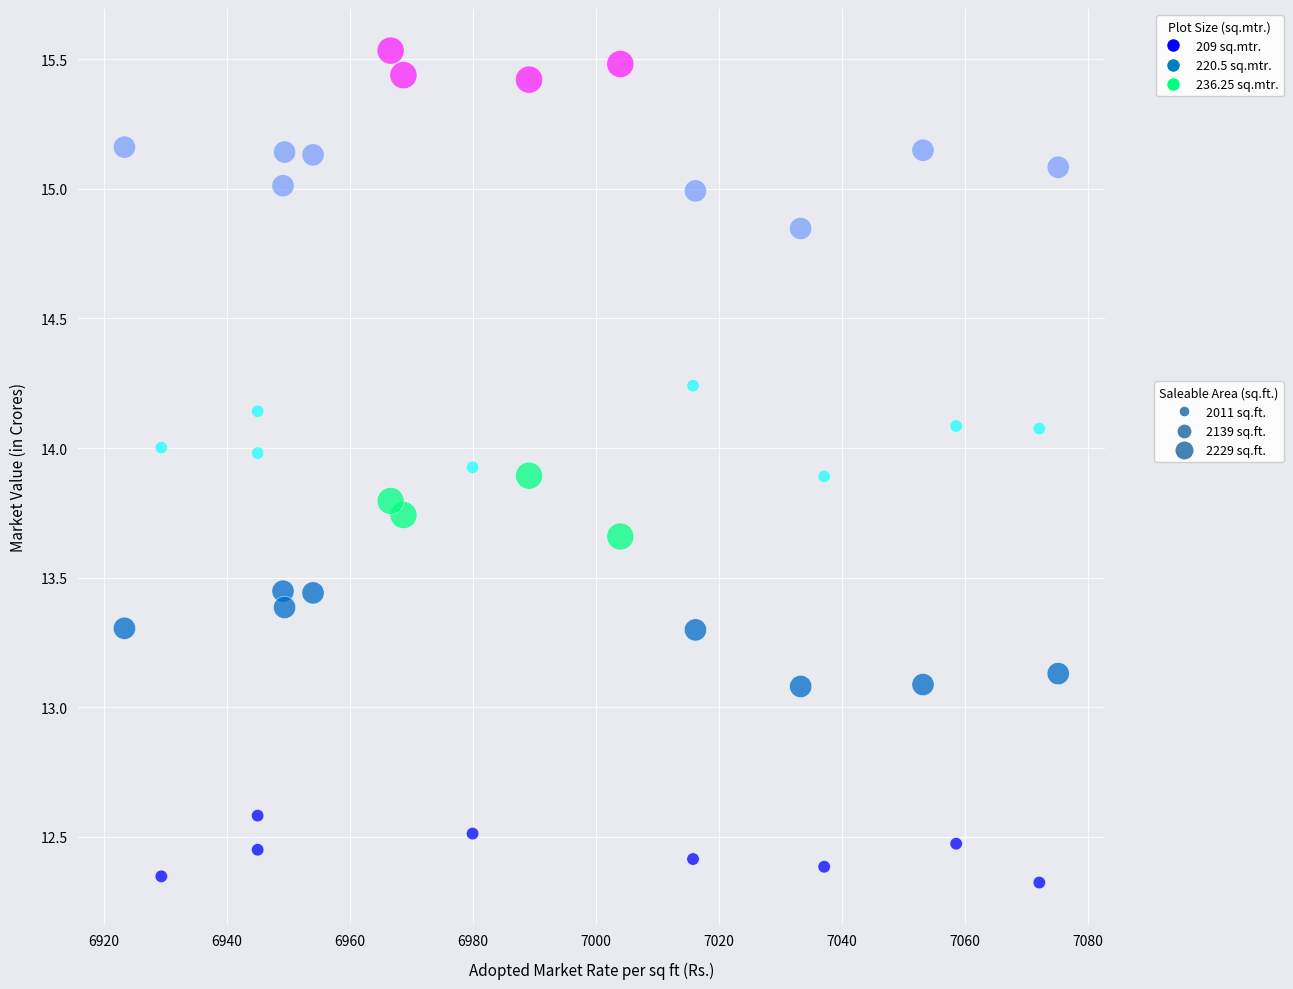

Across all data points, what is the range of X values (max minus min)?

151.9